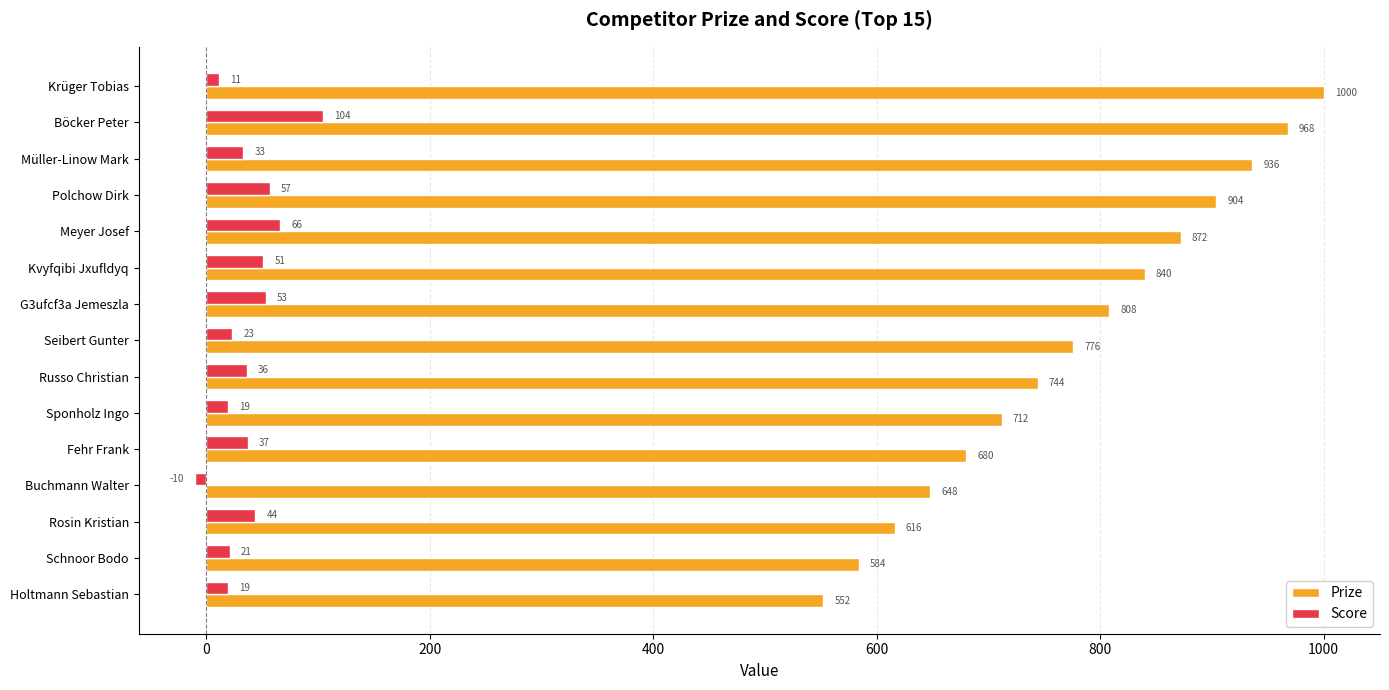

What is the sum of all Score values?

564